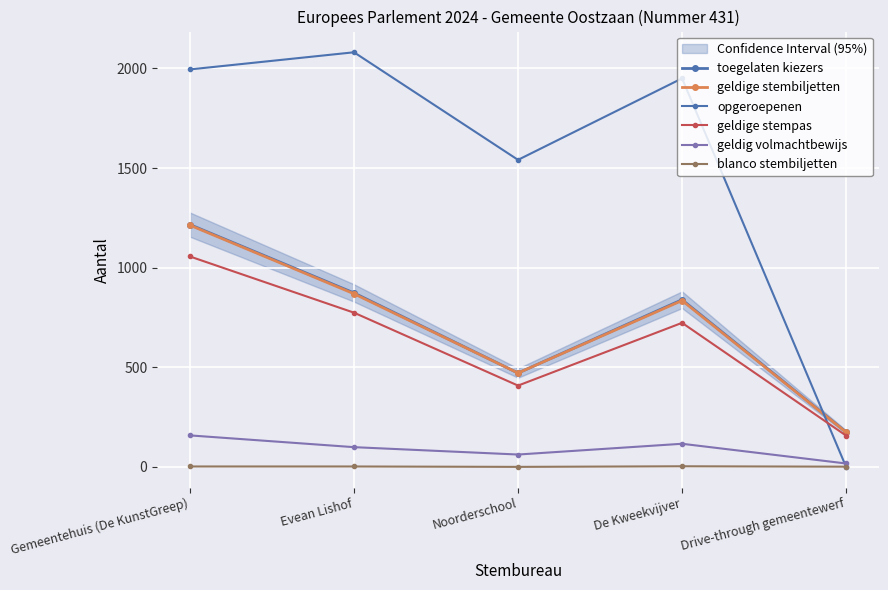

Is the value of geldig volmachtbewijs at Evean Lishof greater than the value of opgeroepenen at De Kweekvijver?

No